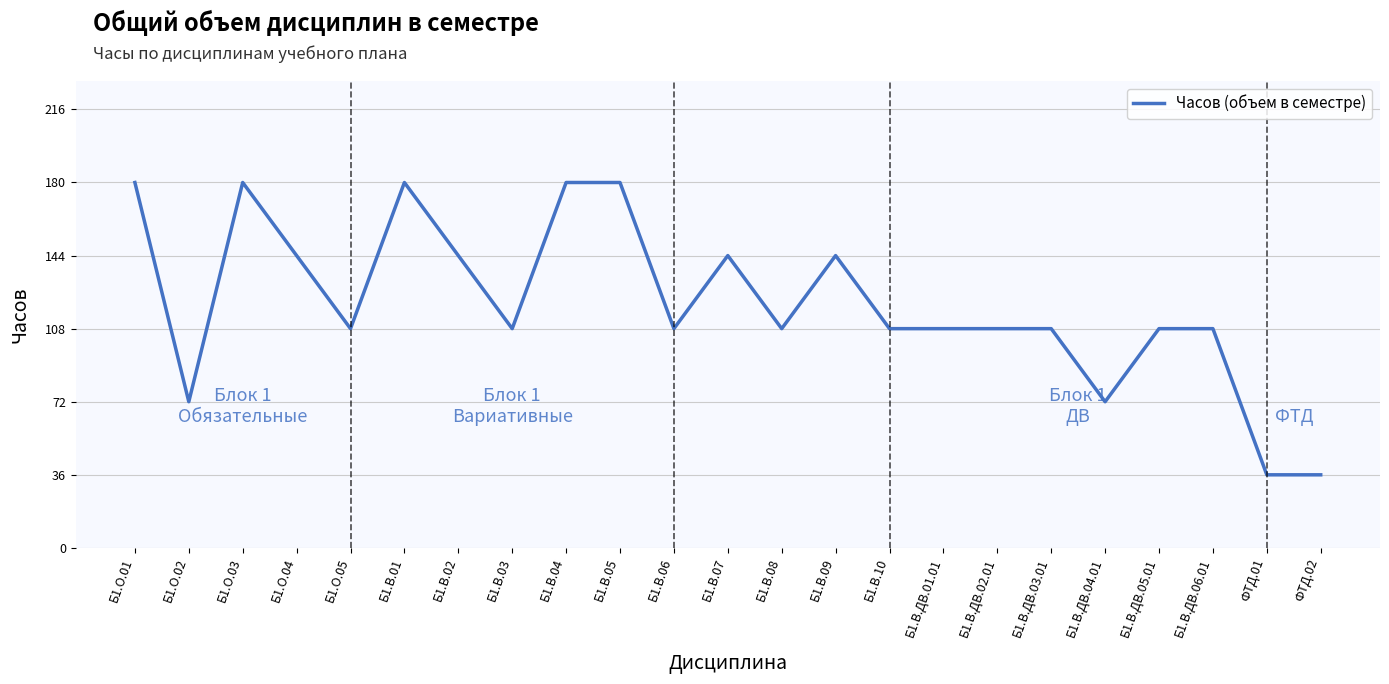

What position from the left is ФТД.01?

22